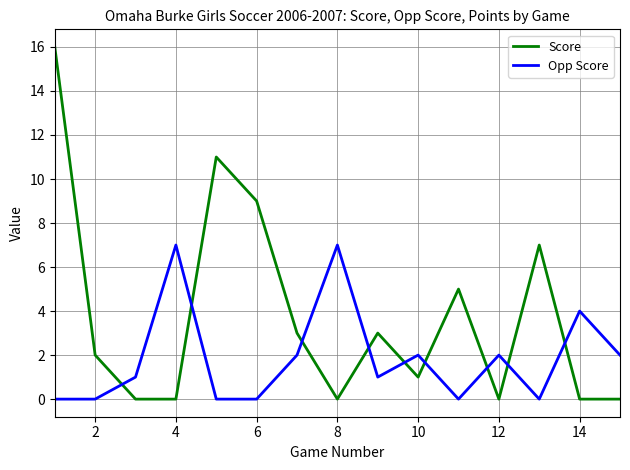

What is the difference between the maximum and minimum values in the Score series?

16